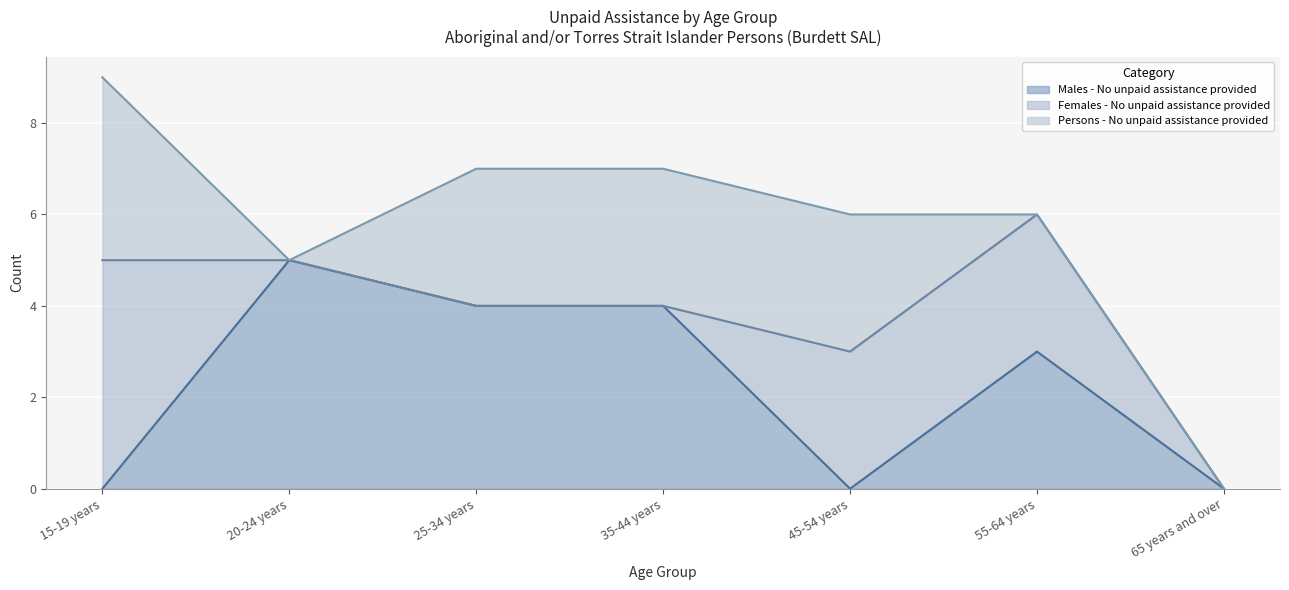

True or false: Males - No unpaid assistance provided (line) has a value of 4 at 25-34 years.

True